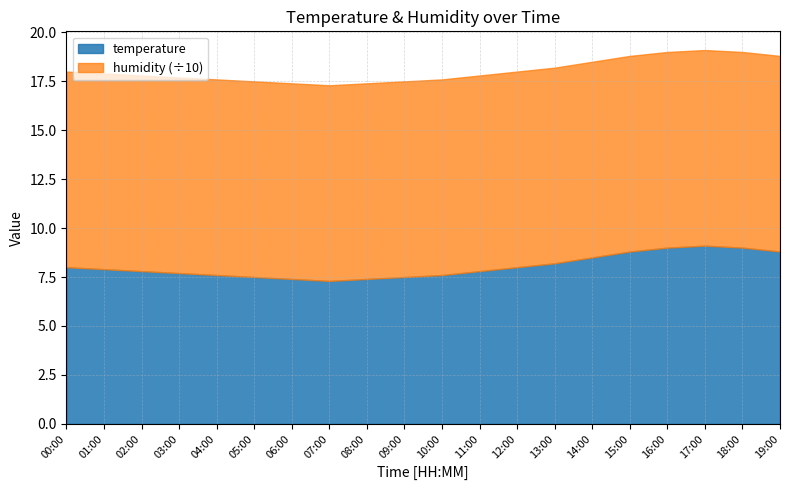

Which series has the widest spread of values?

temperature